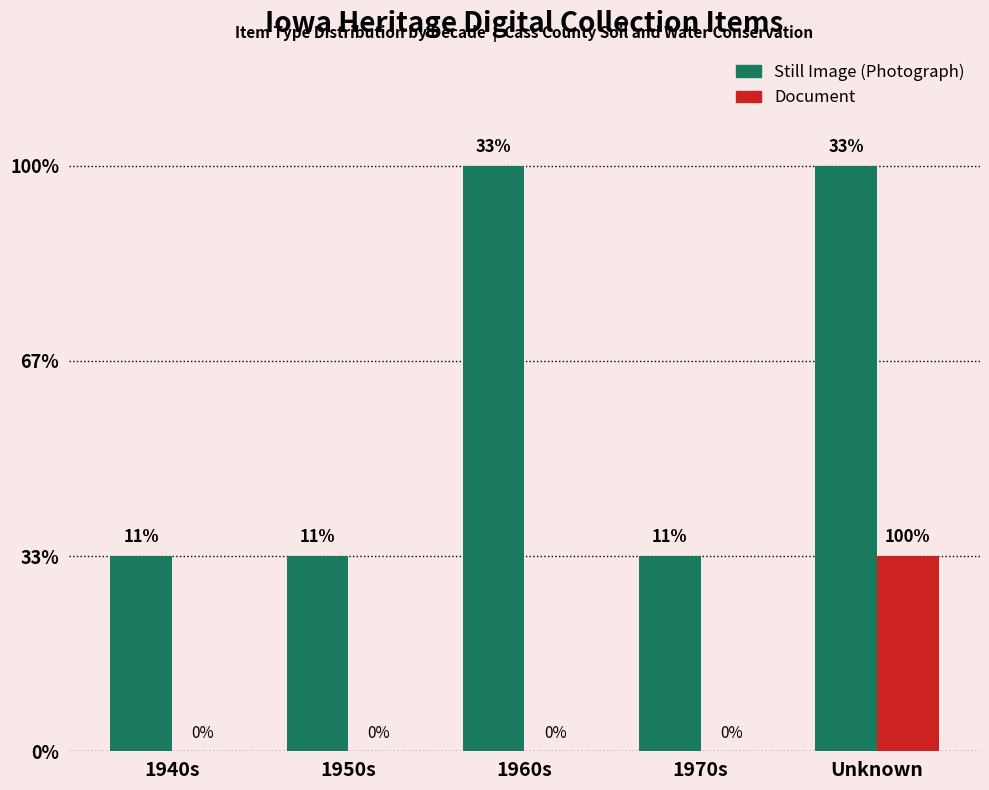

Rank the categories by Still Image (Photograph) value from highest to lowest.

1960s, Unknown, 1940s, 1950s, 1970s